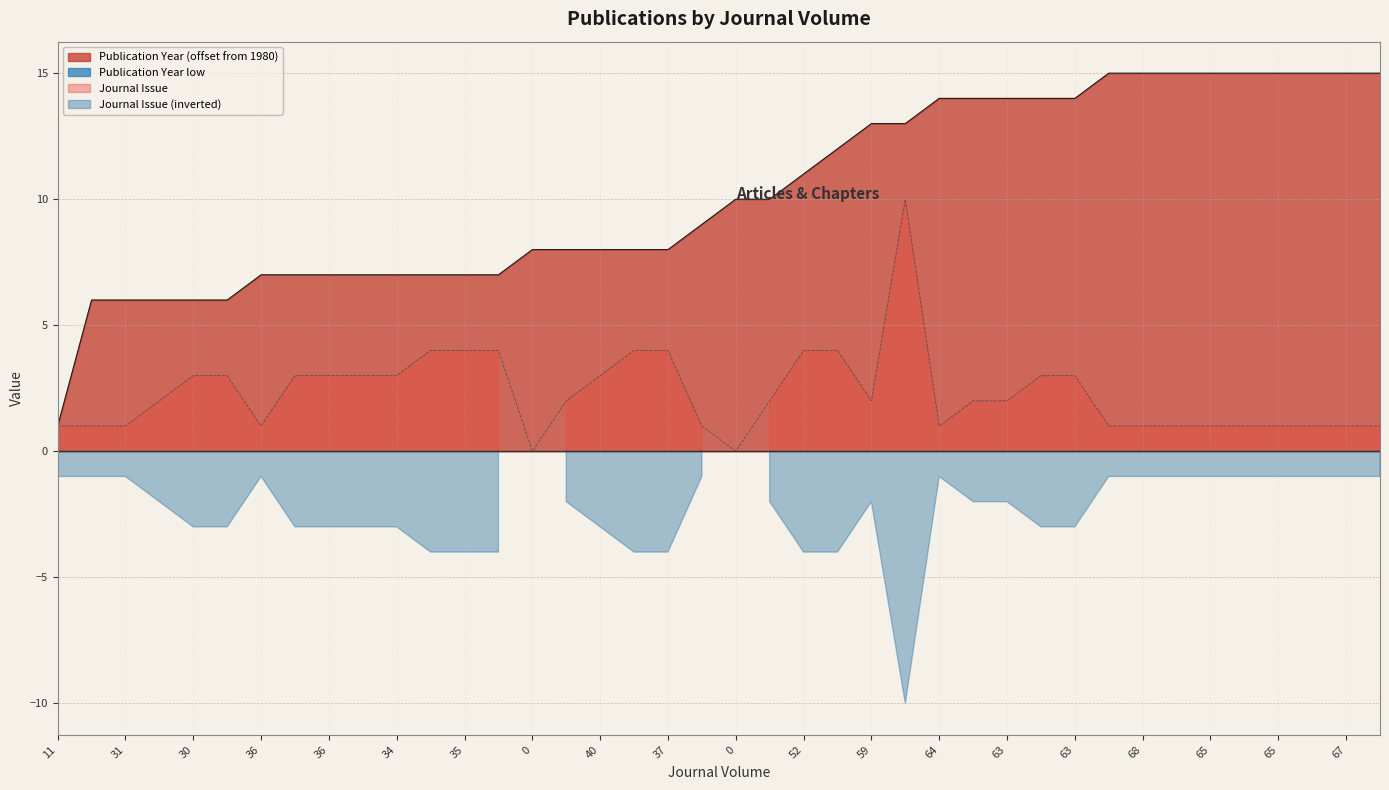

True or false: Journal Issue and Publication Year cross at least once.

False